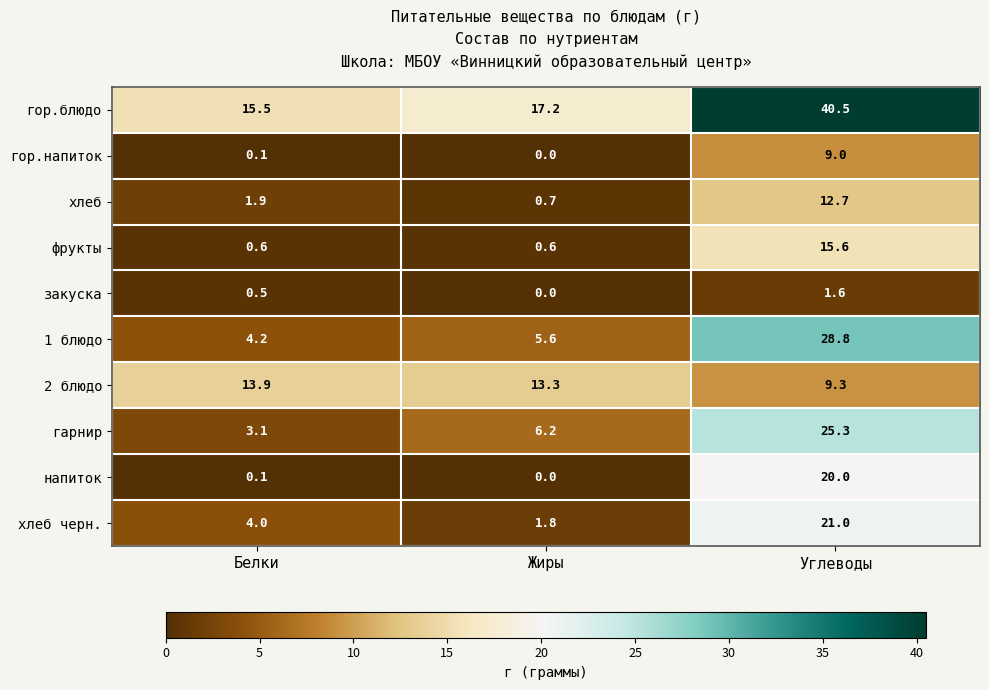

Which category has the highest value across all series?

Углеводы